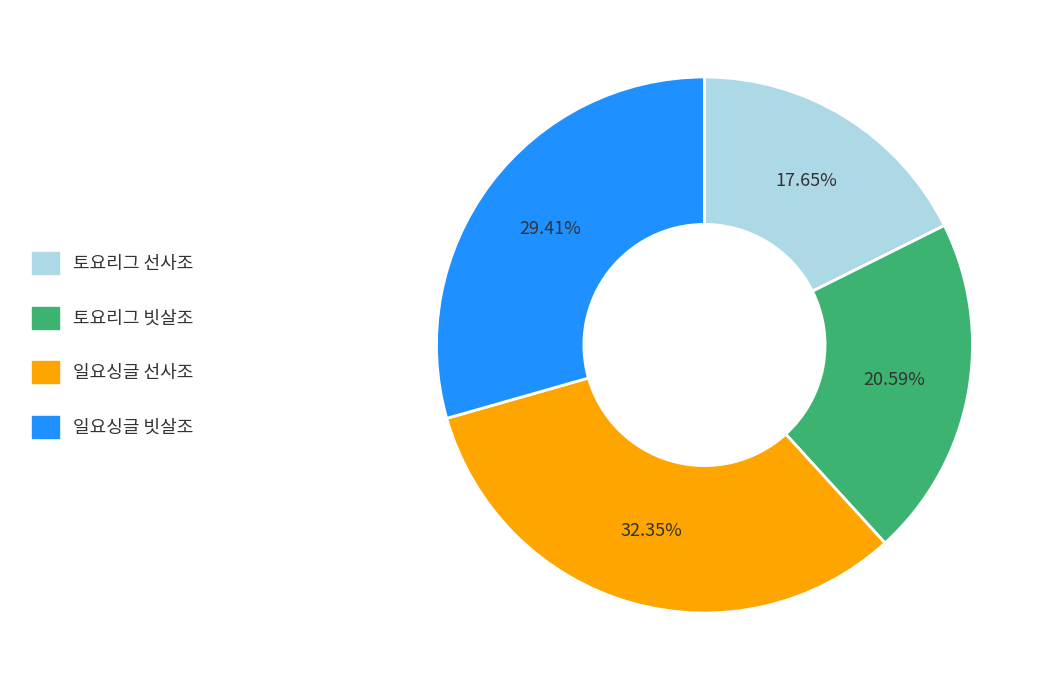

Is there any slice that represents more than half of the pie?

No